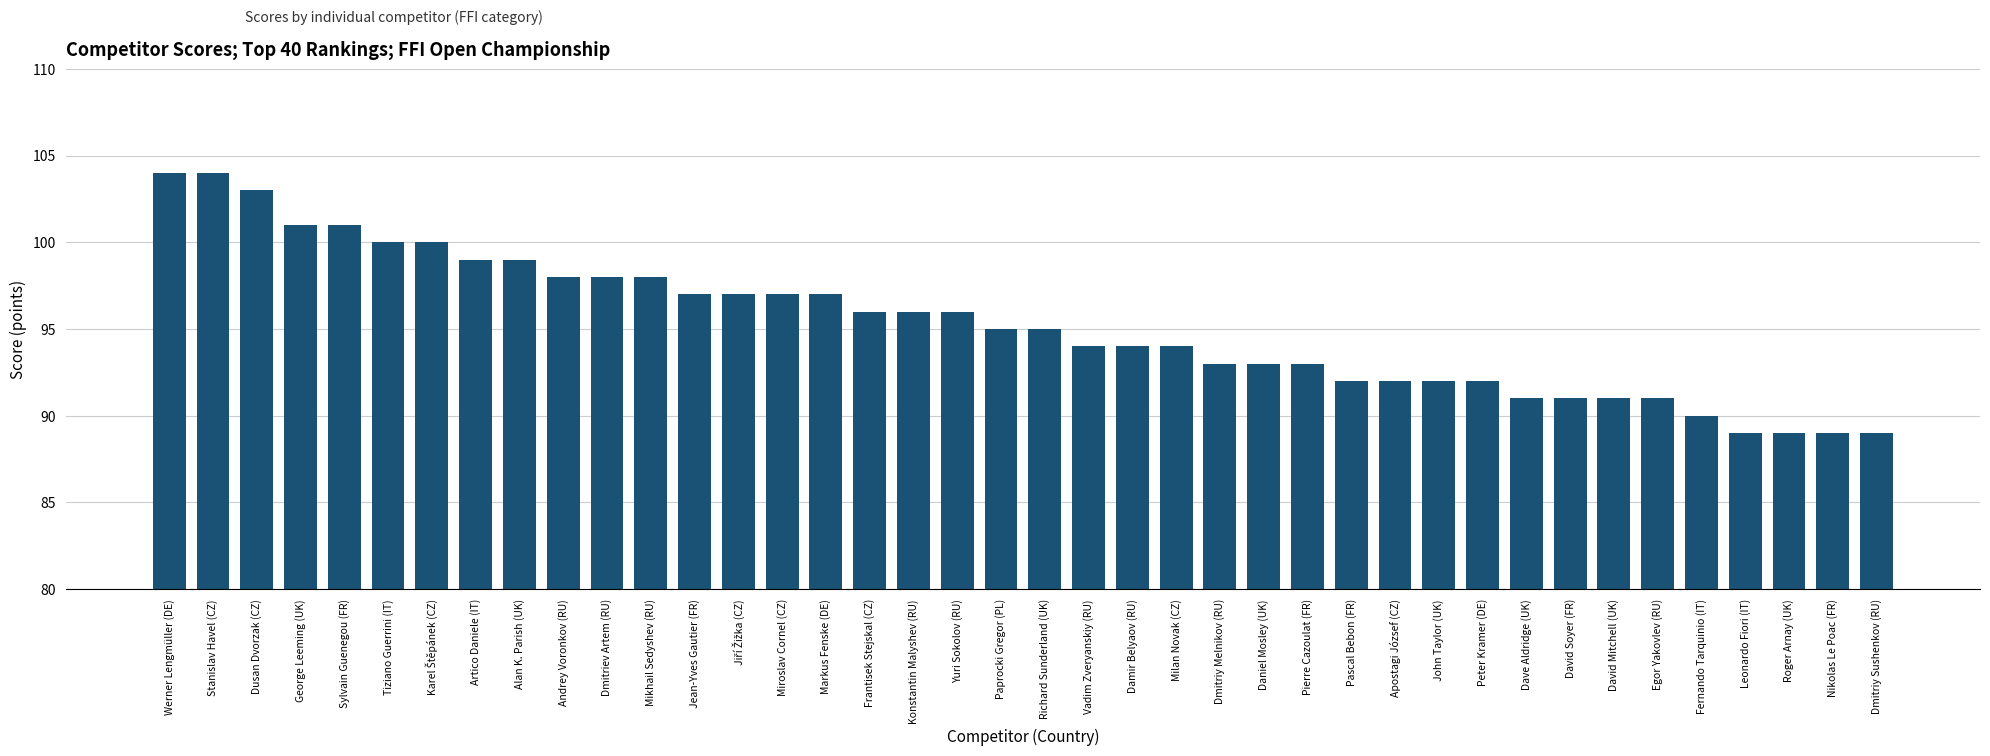

The value at Markus Fenske (DE) is 97. True or false?

True